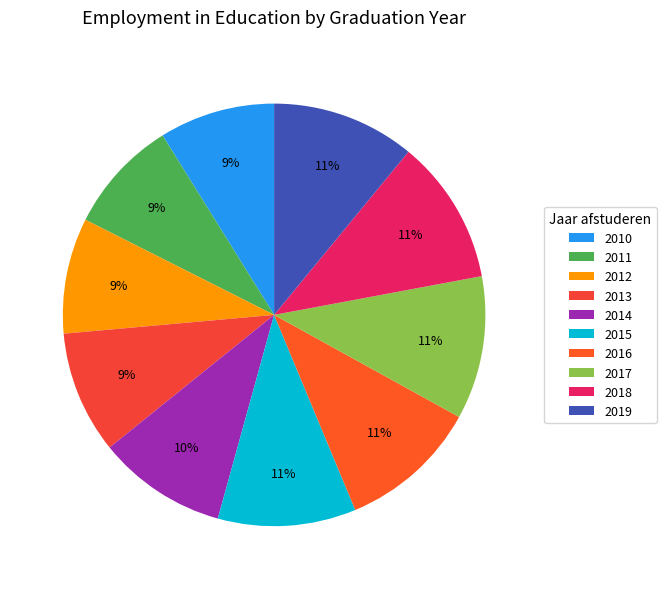

Which has a higher value, 2012 or 2013?

2013